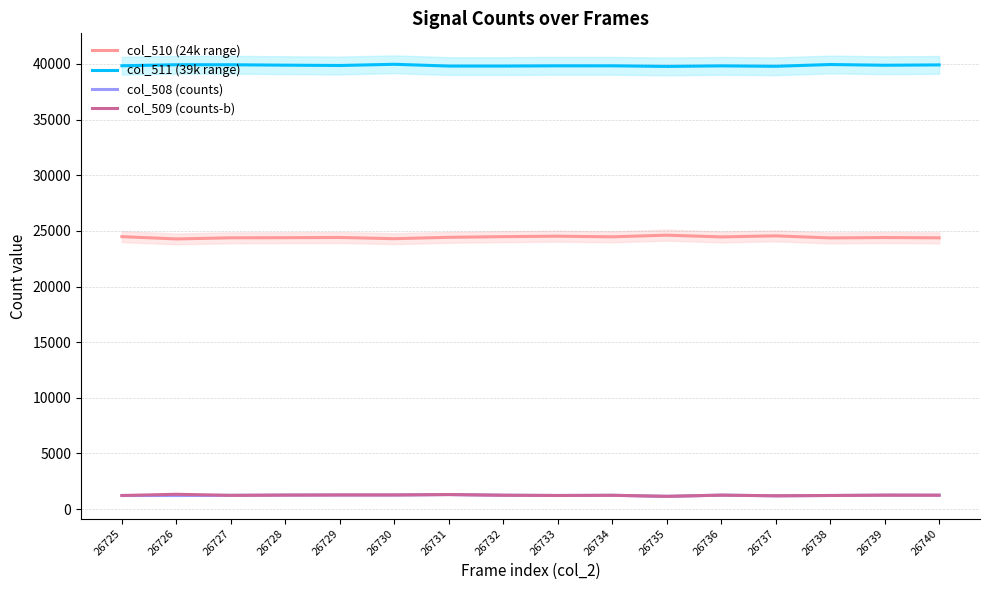

At which label is col_511 (39k range) closest to 39872?

26739